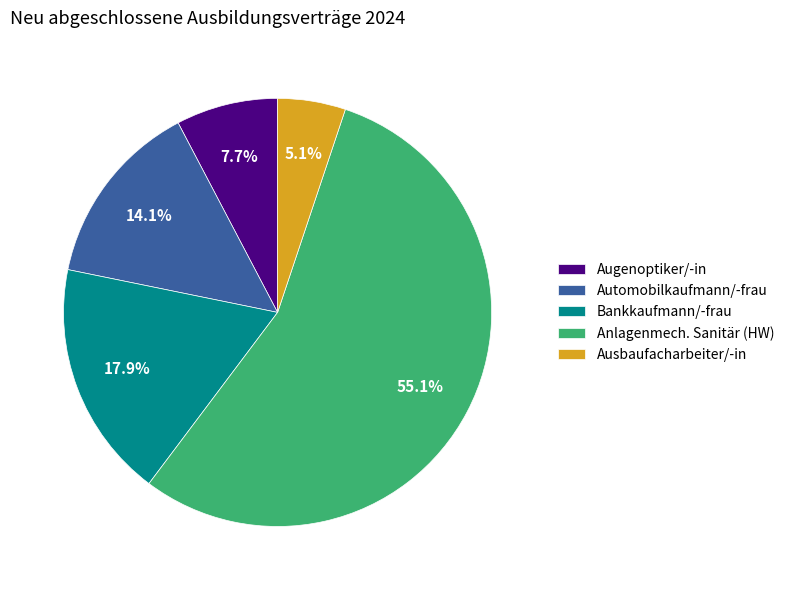

To the nearest percent, what is the average slice percentage?

20%